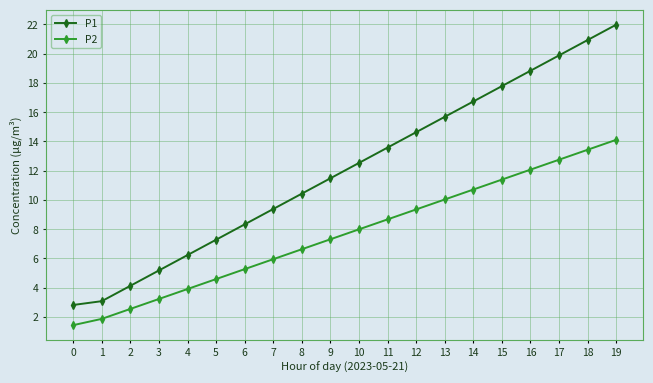

What is the total value across all series at 17?

32.6